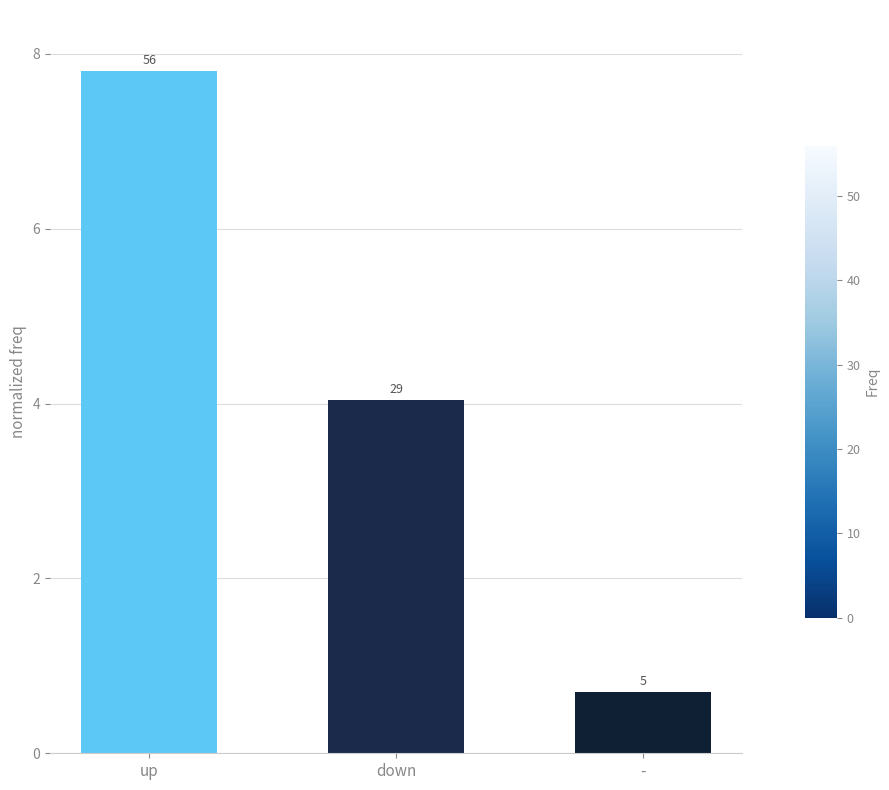

Reading left to right, list all the values displayed in this chart.

up=7.8	down=4.0	-=0.7